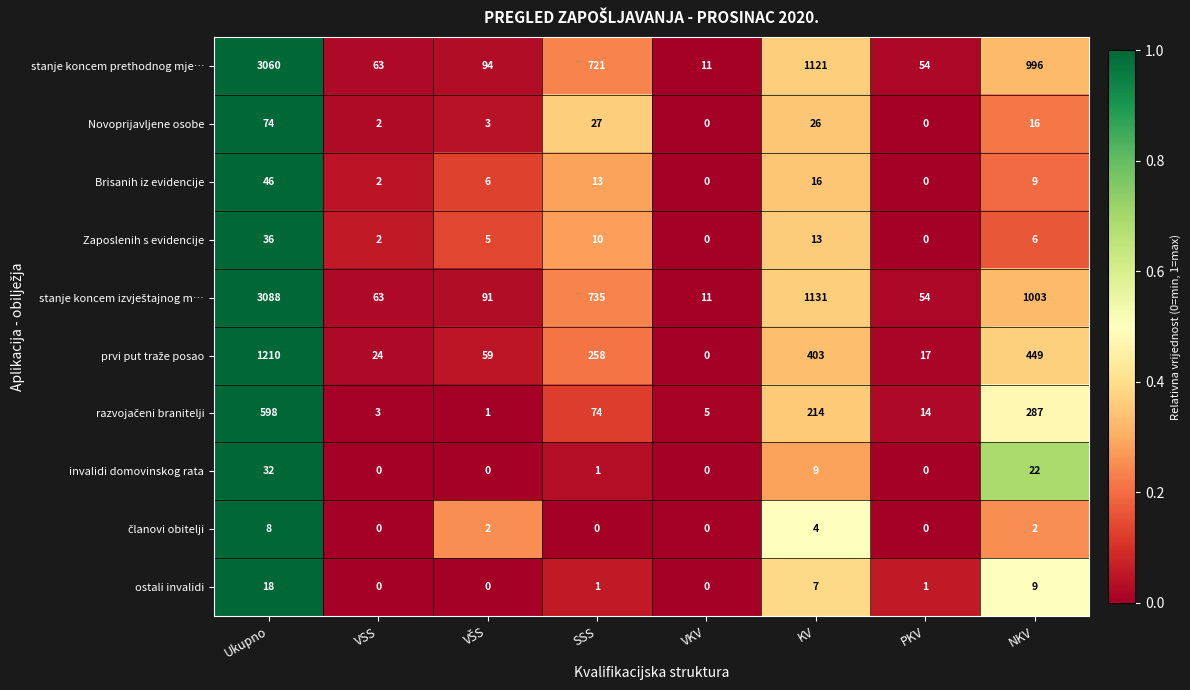

Where does the Novoprijavljene osobe series first go above 16?

Ukupno